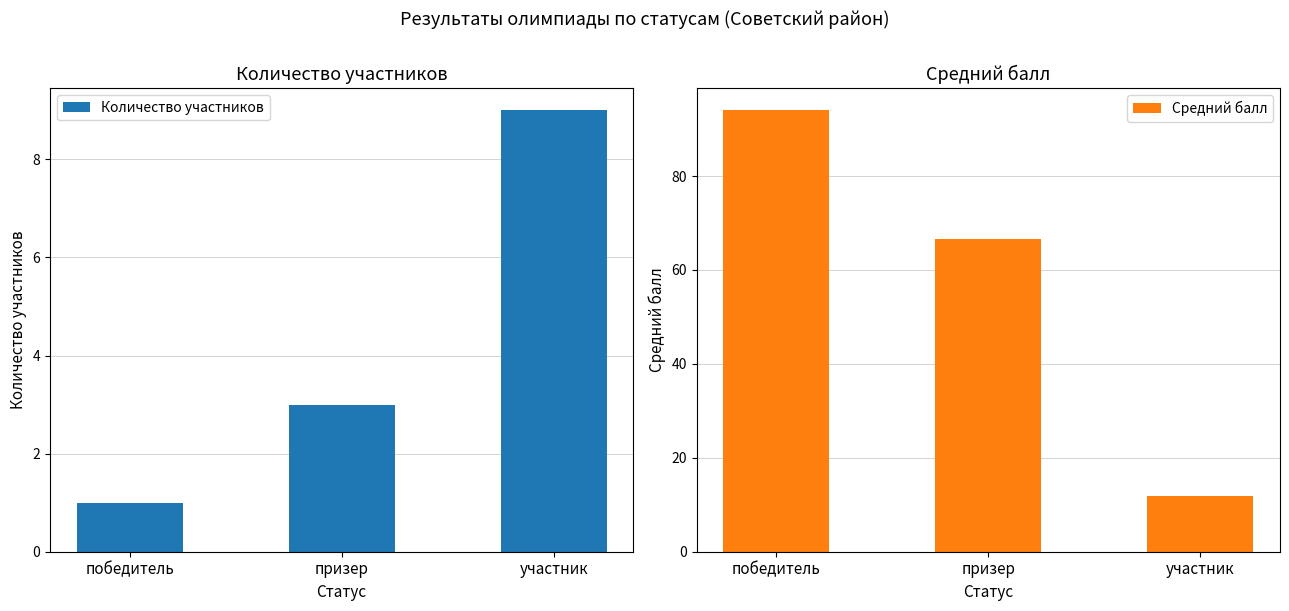

Which has a higher value, призер or победитель?

призер